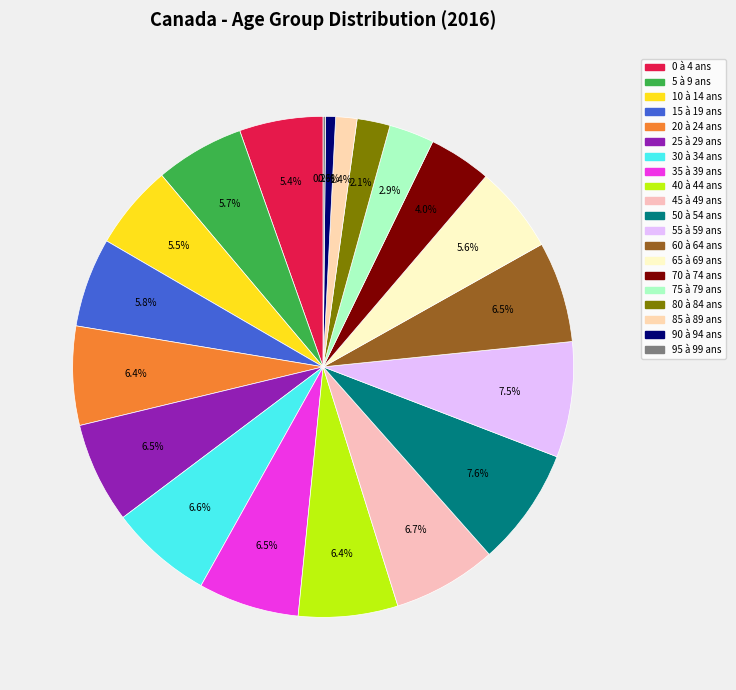

What percentage is NOT represented by 70 à 74 ans?

96.0%